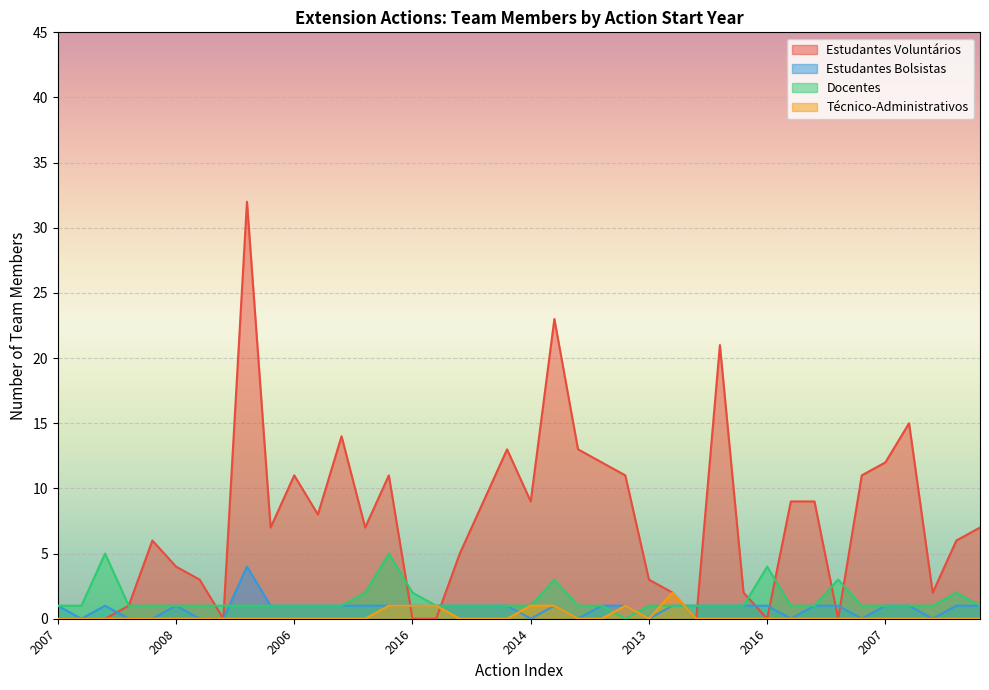

In Estudantes Bolsistas, how many points are higher than both neighbors (excluding endpoints)?

4